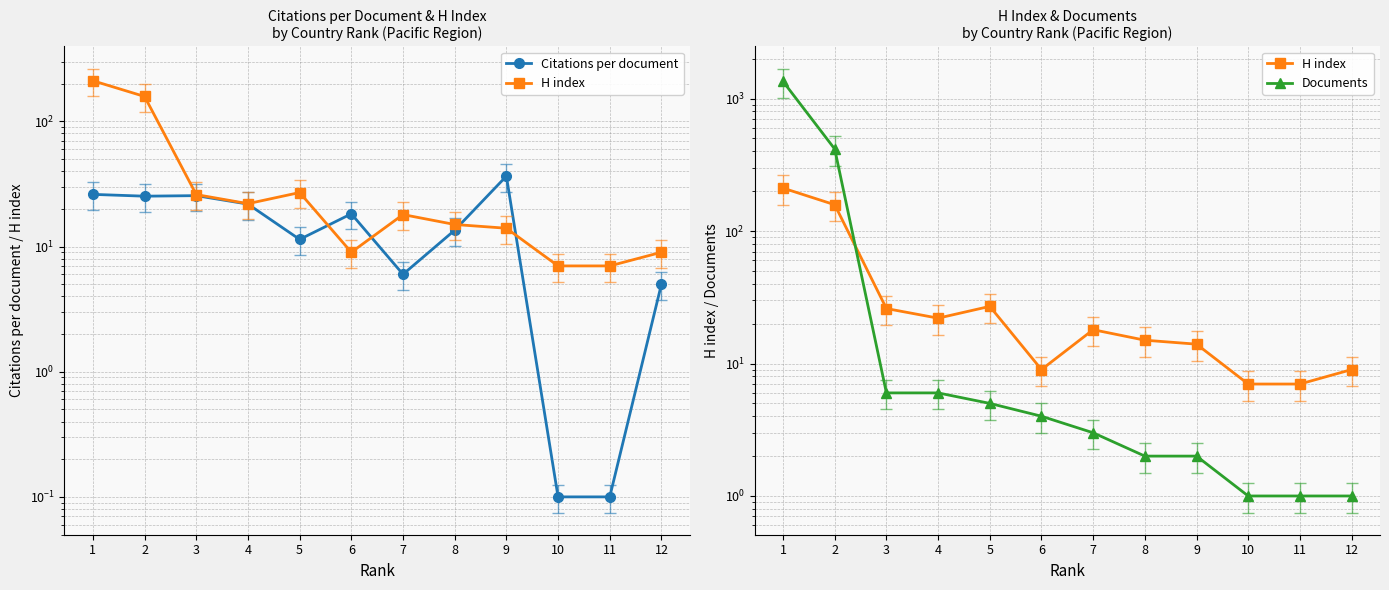

What is the difference between the highest and lowest values at 7?

15.0